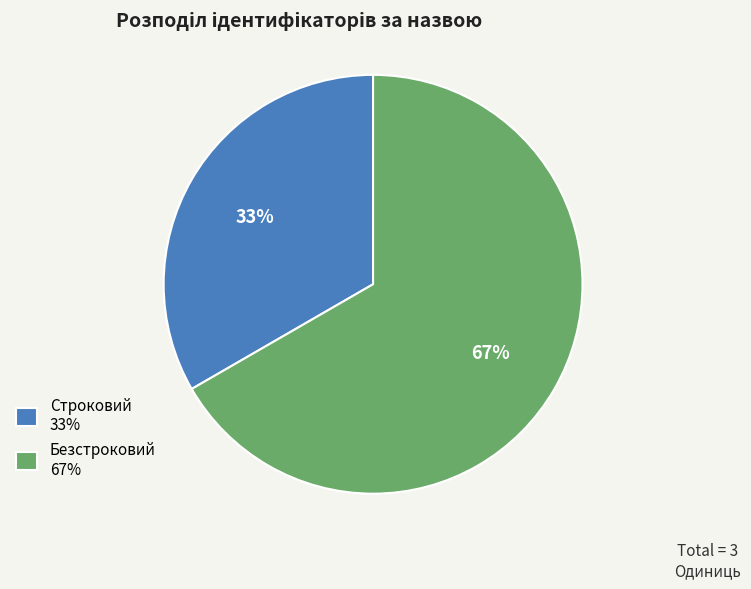

Count the number of slices in the pie.

2